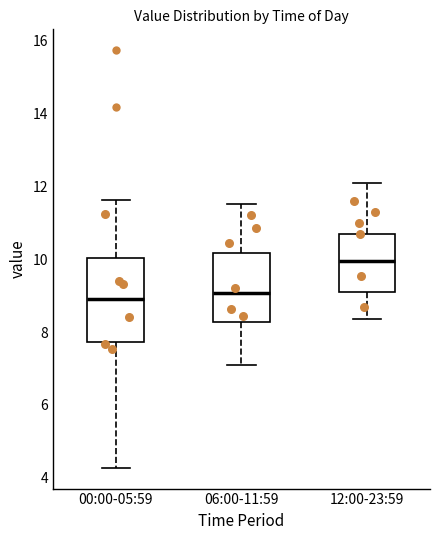

Reading left to right, transcribe this box plot: for each box, give where its median line is, the range the box spans, and where its two whiskers end, as read against the y-axis. The values are not printed on the chart, so give them approximately, as read against the axis.

00:00-05:59: median 9.0, box 7.8 to 10.0, whiskers 4.2 to 11.6
06:00-11:59: median 9.0, box 8.2 to 10.2, whiskers 7.2 to 11.6
12:00-23:59: median 10.0, box 9.2 to 10.6, whiskers 8.4 to 12.2